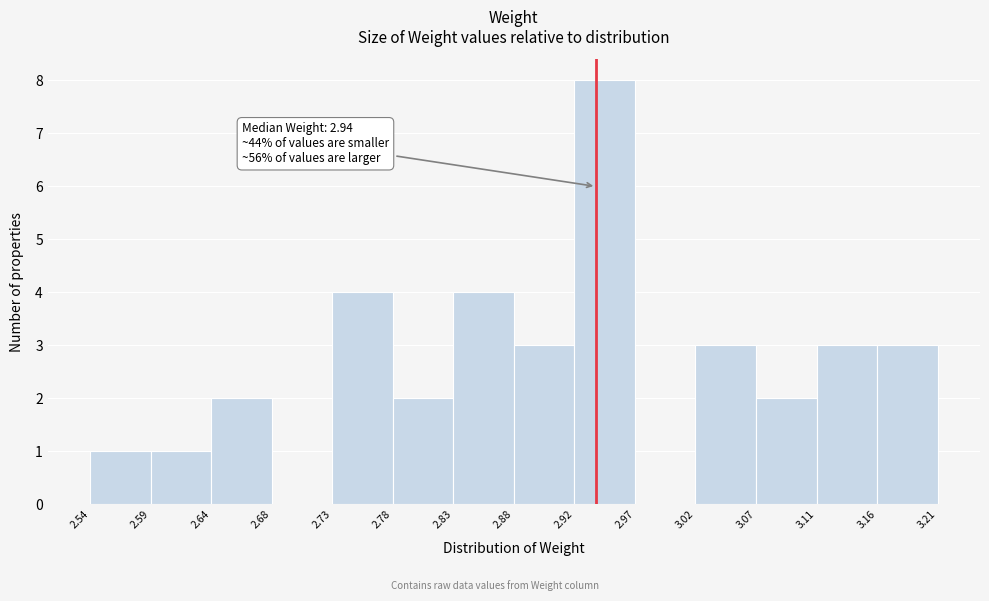

Over which range of the x-axis is the bar tallest?

2.92 to 2.97